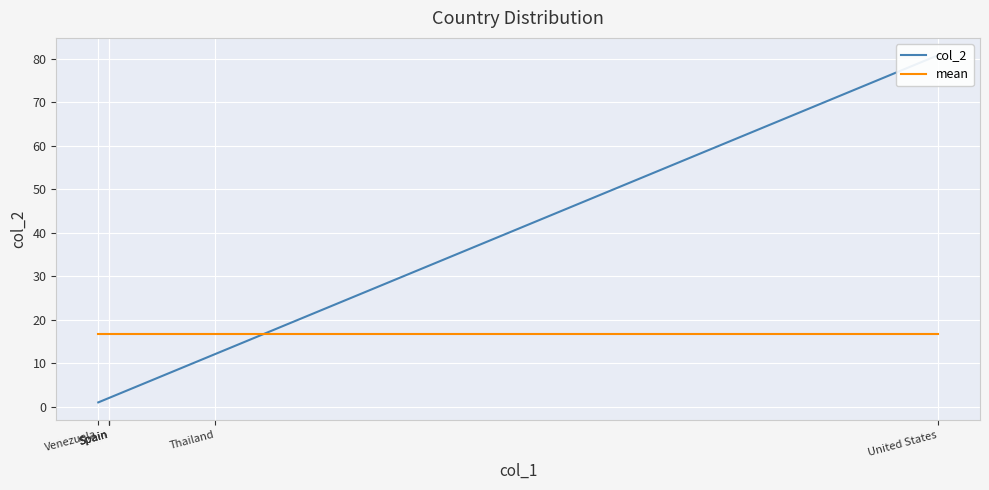

What is the label of the 5th point from the right?

Thailand